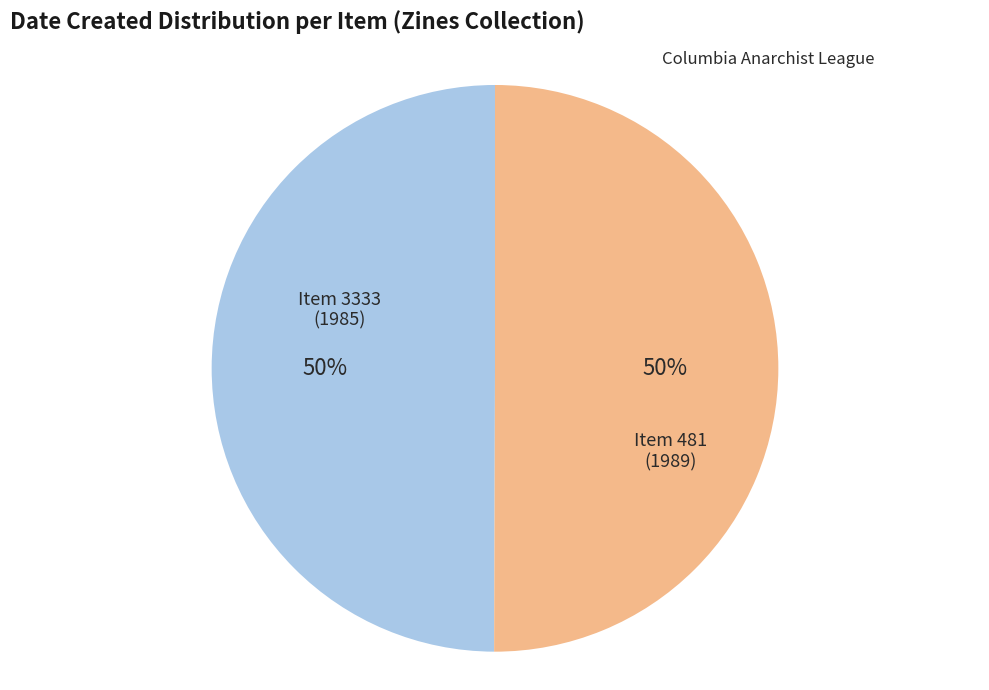

Is the sum of Item 481 (1989) and Item 3333 (1985) greater than half?

Yes